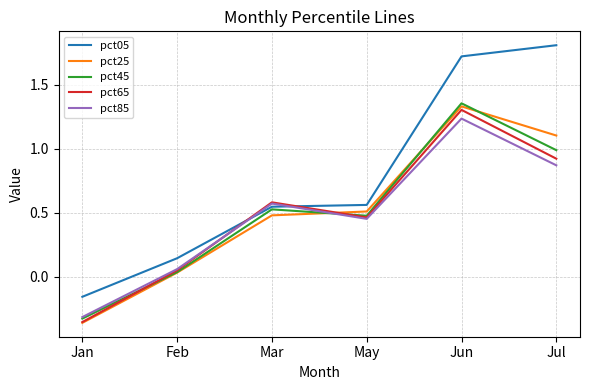

How many times do pct25 and pct85 cross each other?

1